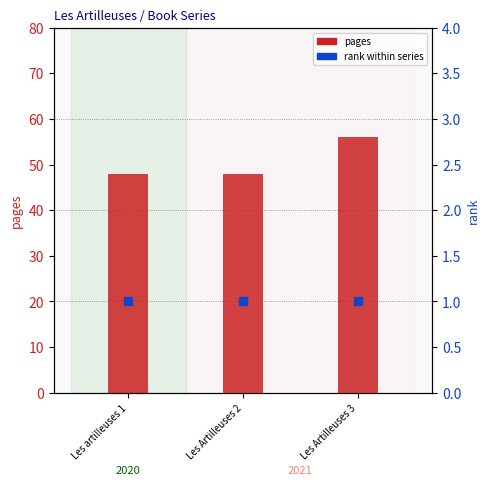

Which series reaches the maximum Y coordinate?

pages